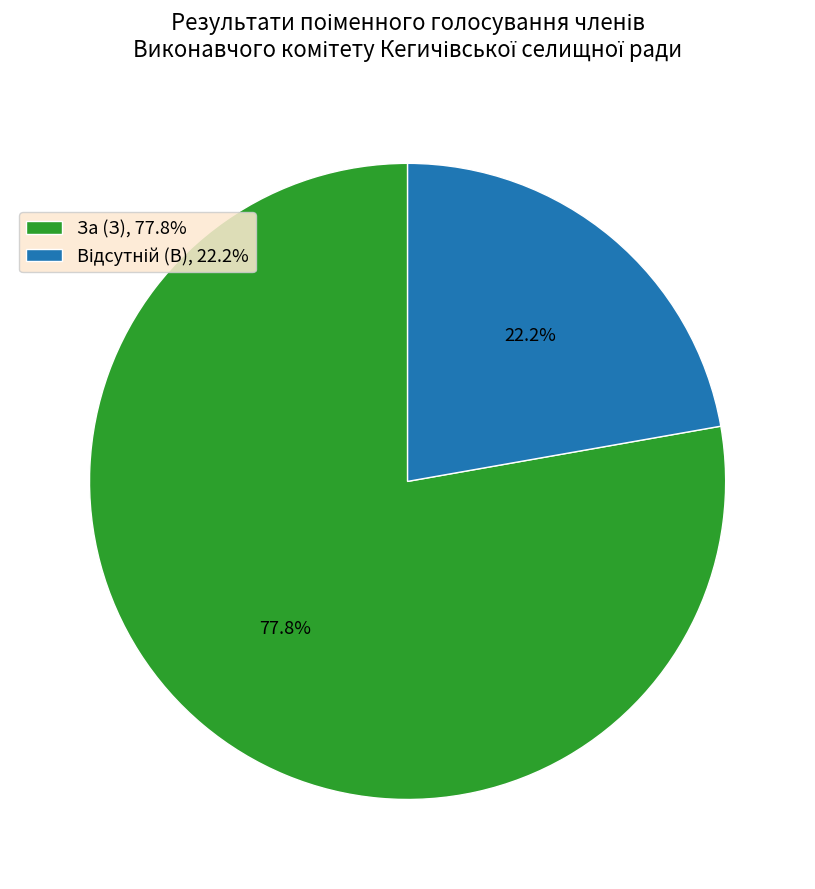

How many segments does this pie chart have?

2